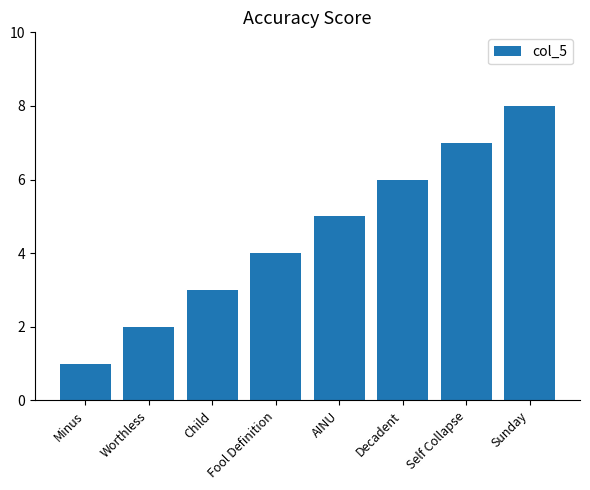

What is the label of the 8th bar from the right?

Minus